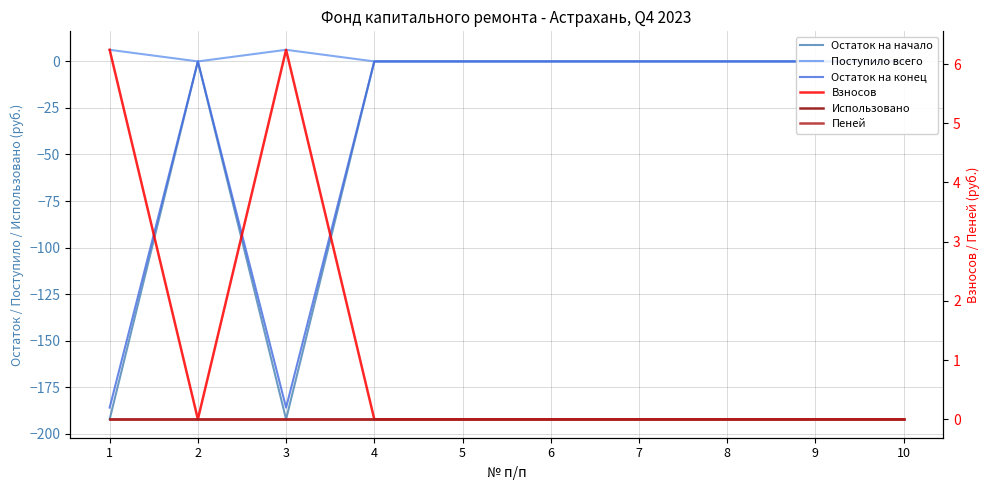

True or false: Поступило всего and Использовано intersect in this chart.

False